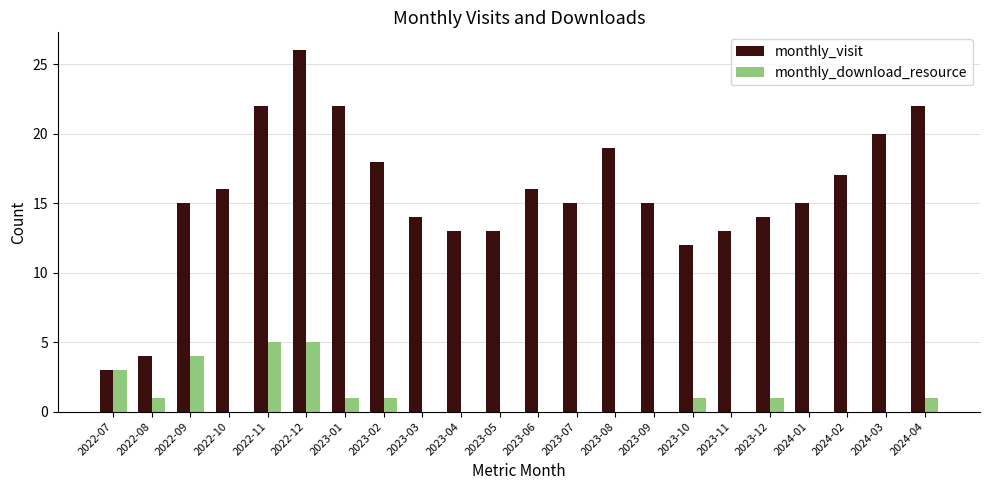

Reading right to left, list all the values displayed in this chart.

monthly_visit: 22	20	17	15	14	13	12	15	19	15	16	13	13	14	18	22	26	22	16	15	4	3
monthly_download_resource: 1	0	0	0	1	0	1	0	0	0	0	0	0	0	1	1	5	5	0	4	1	3